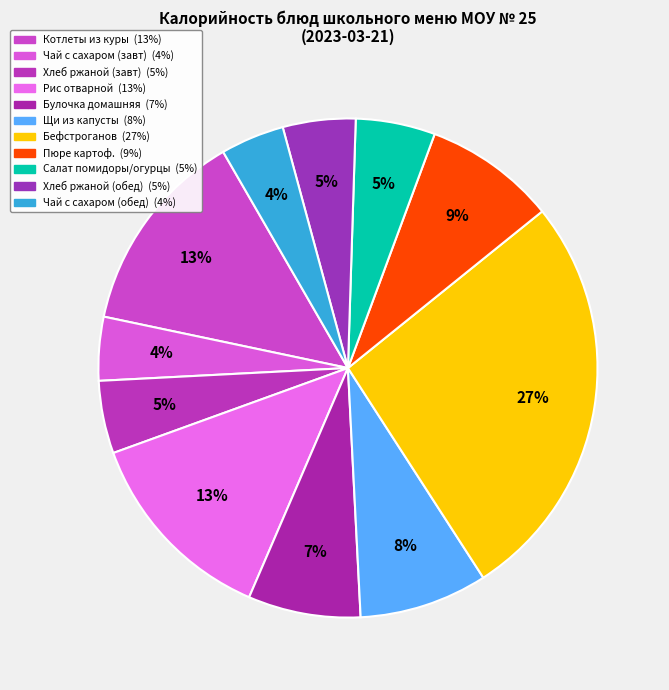

How many segments does this pie chart have?

11